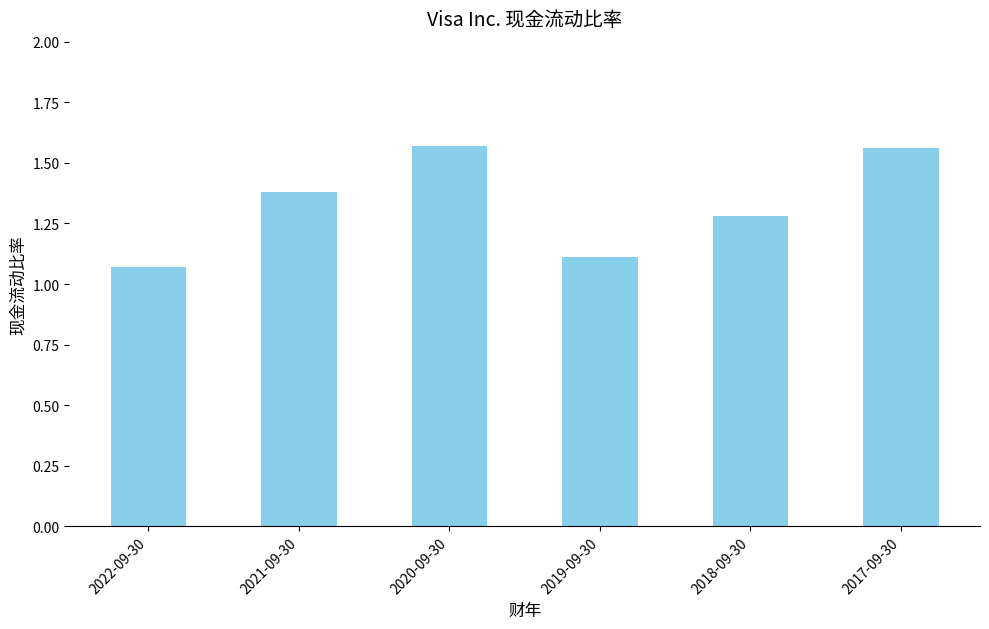

What position from the left is 2017-09-30?

6